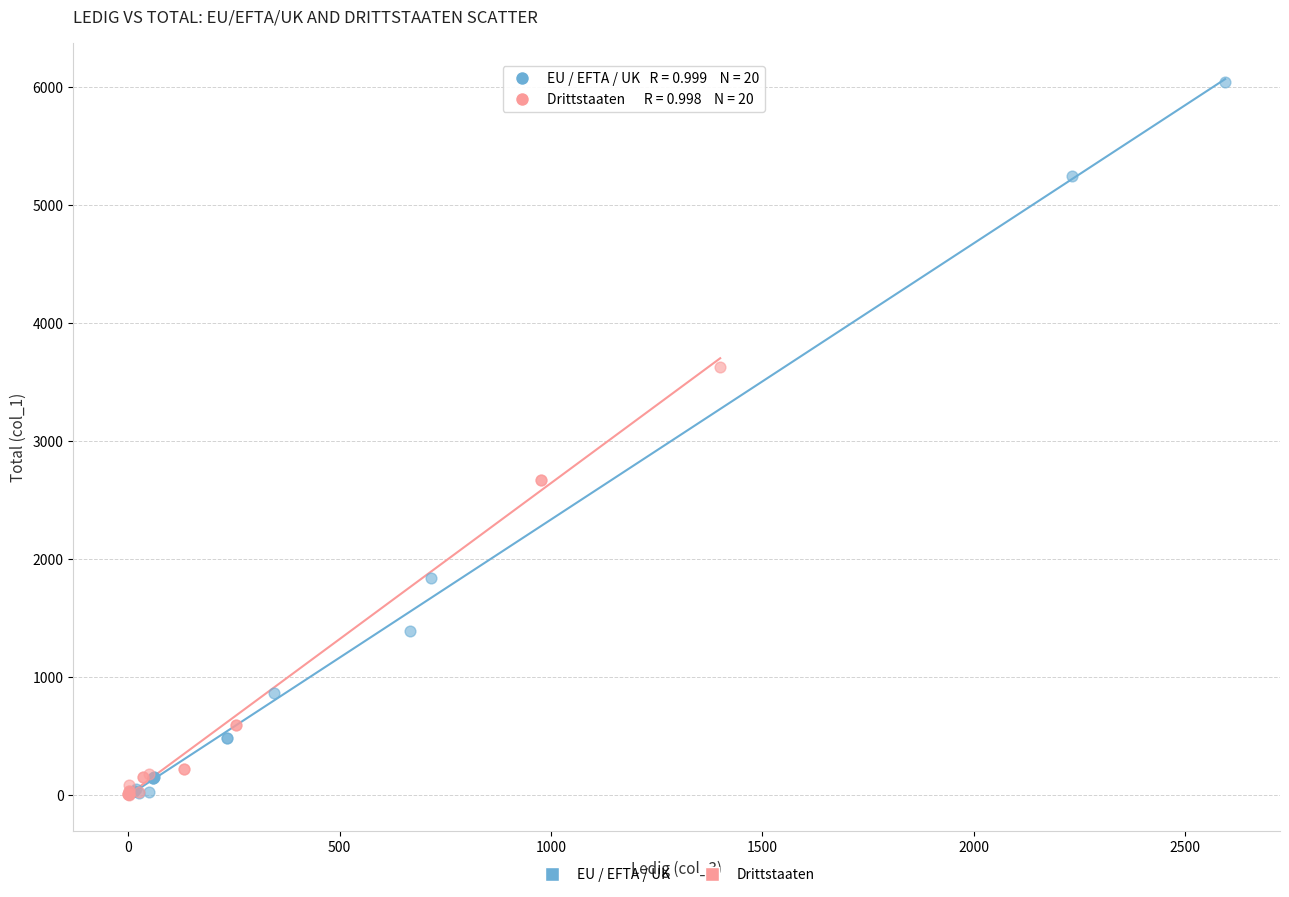

Which series has the largest Y range (max minus min)?

EU / EFTA / UK